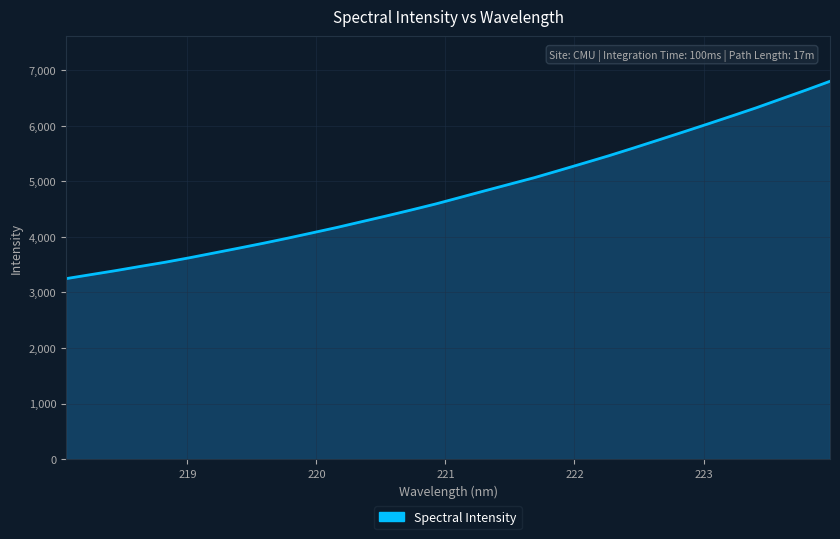

What is the minimum value shown in the chart?

3247.9